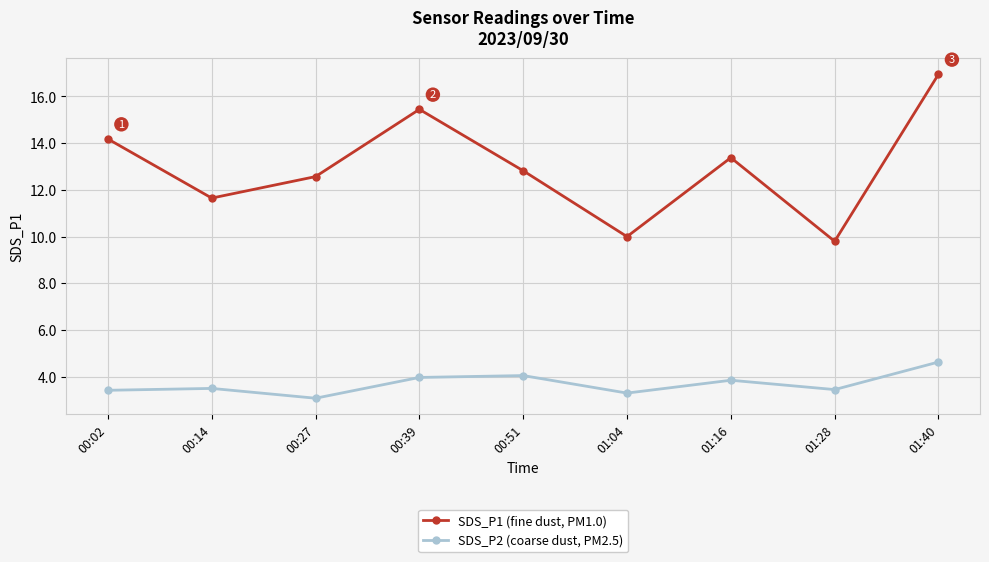

What is the total value across all series at 01:04?

13.3